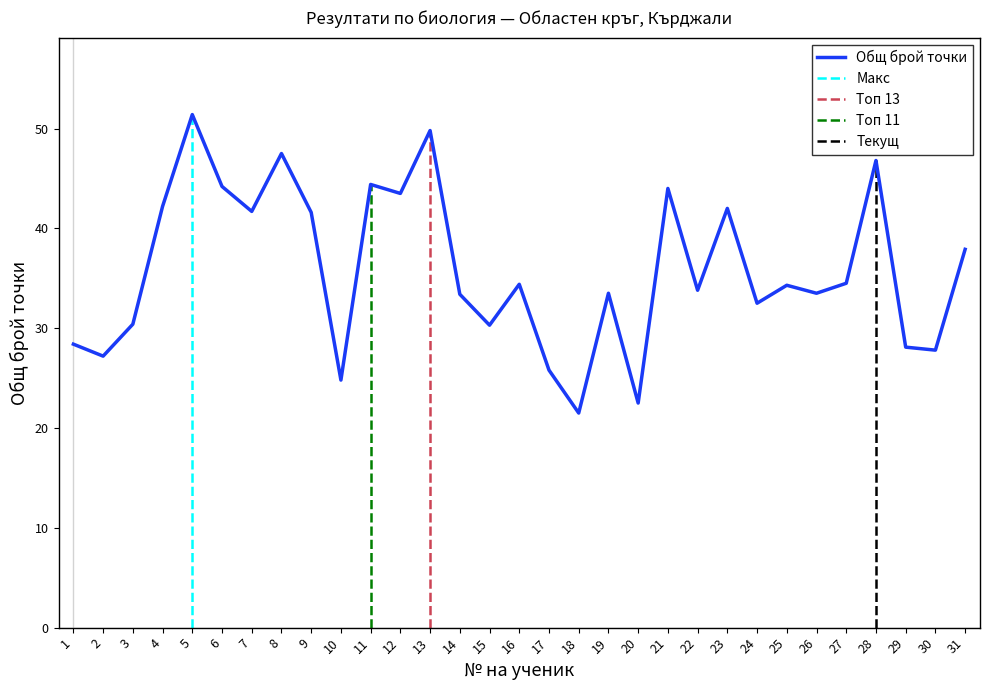

Reading left to right, list all the values displayed in this chart.

1=28.4	2=27.2	3=30.4	4=42.2	5=51.4	6=44.2	7=41.7	8=47.5	9=41.6	10=24.8	11=44.4	12=43.5	13=49.8	14=33.4	15=30.3	16=34.4	17=25.8	18=21.5	19=33.5	20=22.5	21=44.0	22=33.8	23=42.0	24=32.5	25=34.3	26=33.5	27=34.5	28=46.8	29=28.1	30=27.8	31=37.9